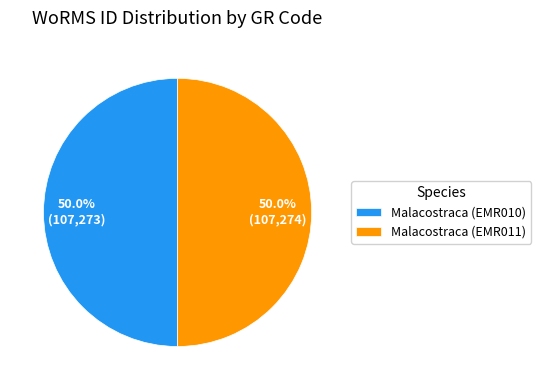

To the nearest percent, what portion does Malacostraca (EMR011) represent?

50%